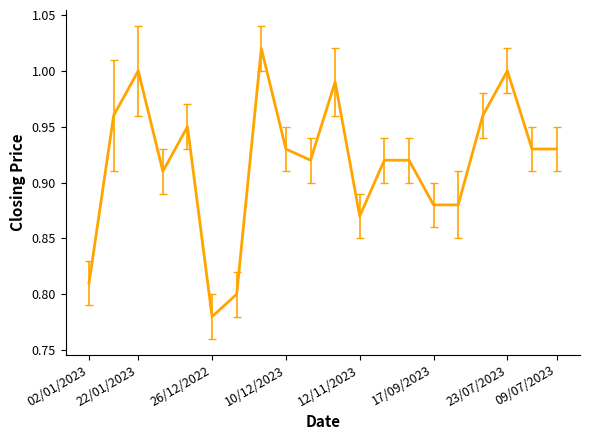

How many lines are shown in the chart?

1